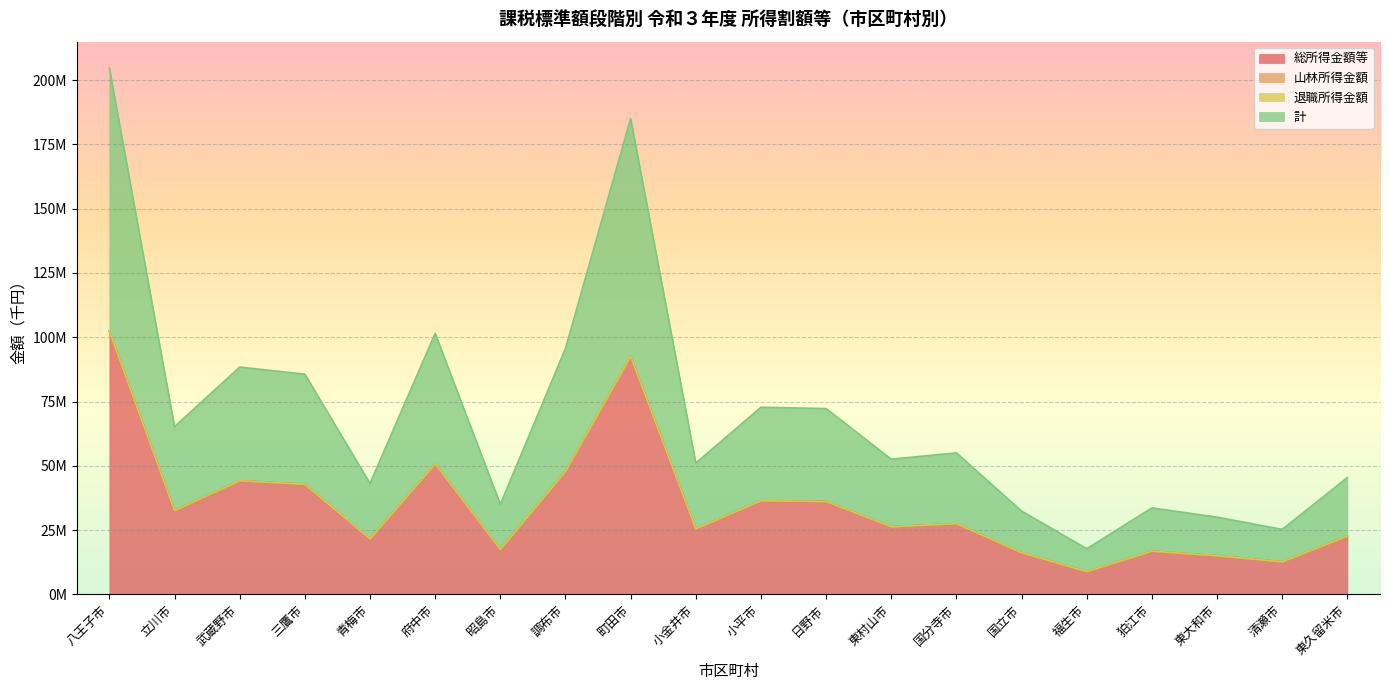

At which label does 計 reach its minimum?

福生市